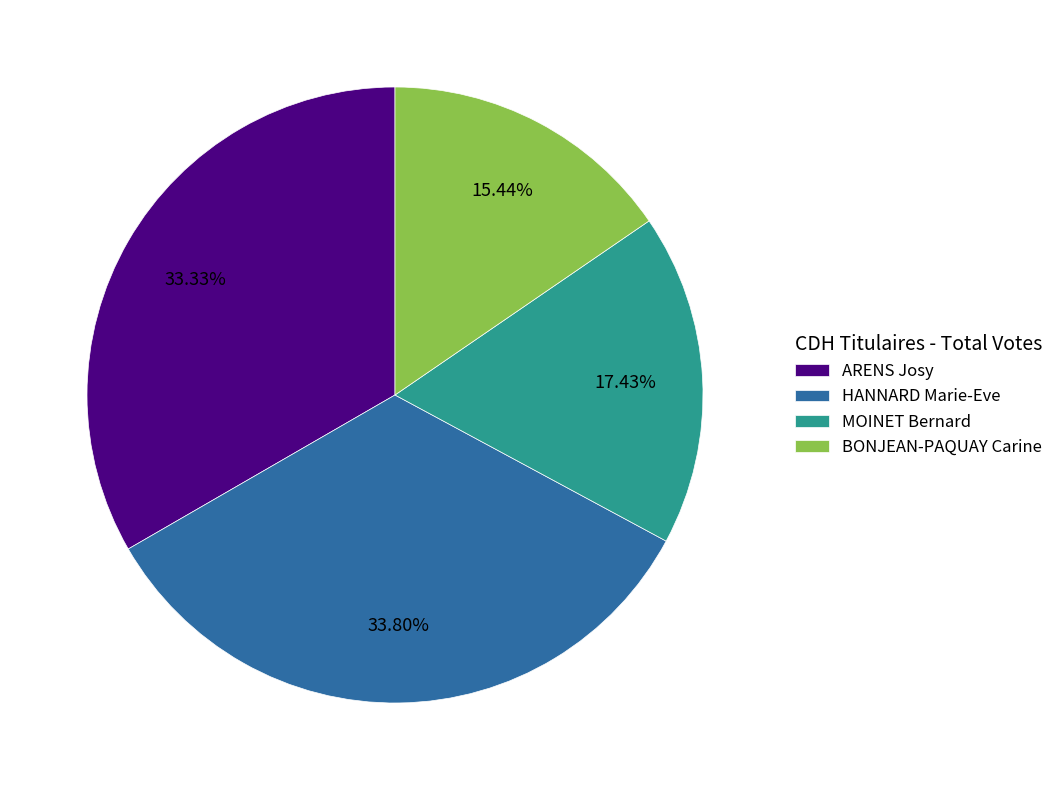

Is ARENS Josy the majority of the pie?

No